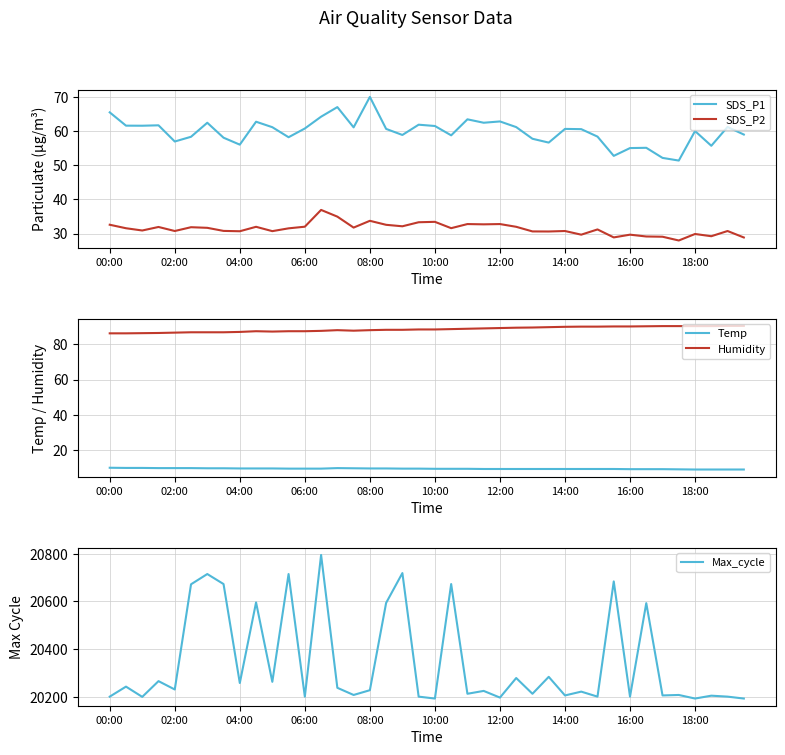

What is the value of the Temp point at the 36th from the left?

9.1